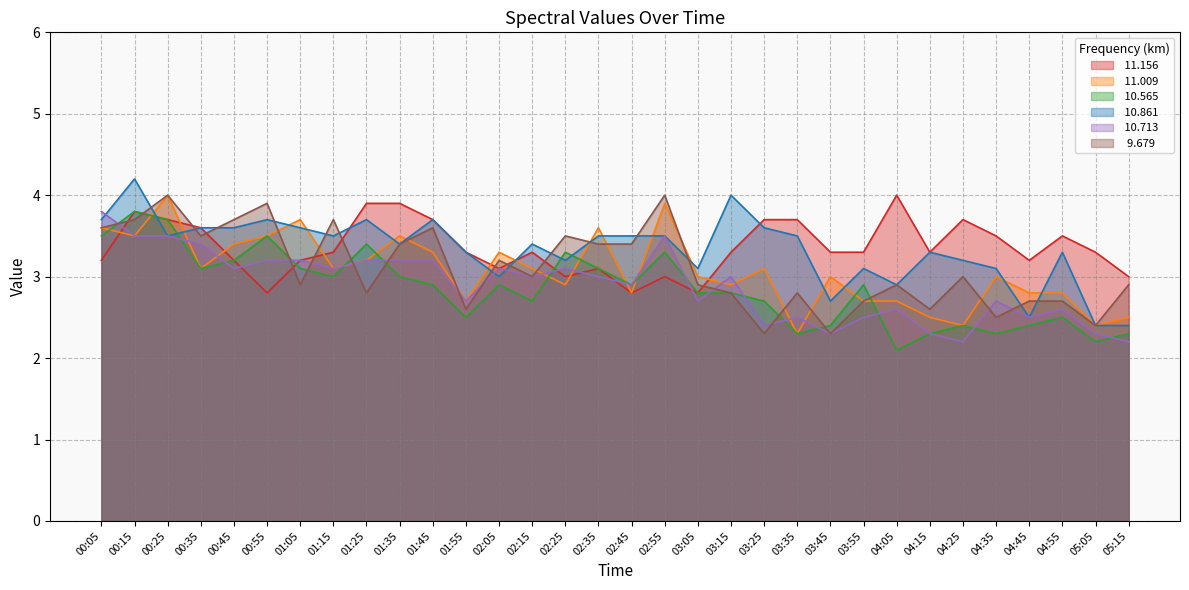

Count the number of categories in the chart.

32